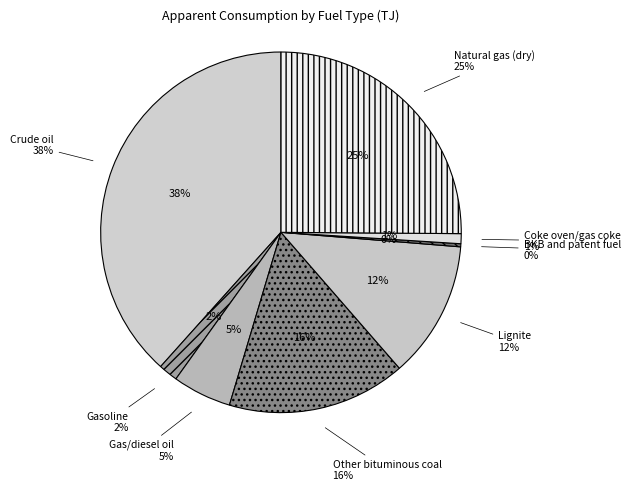

True or false: Gas/diesel oil accounts for 5% of the total.

True